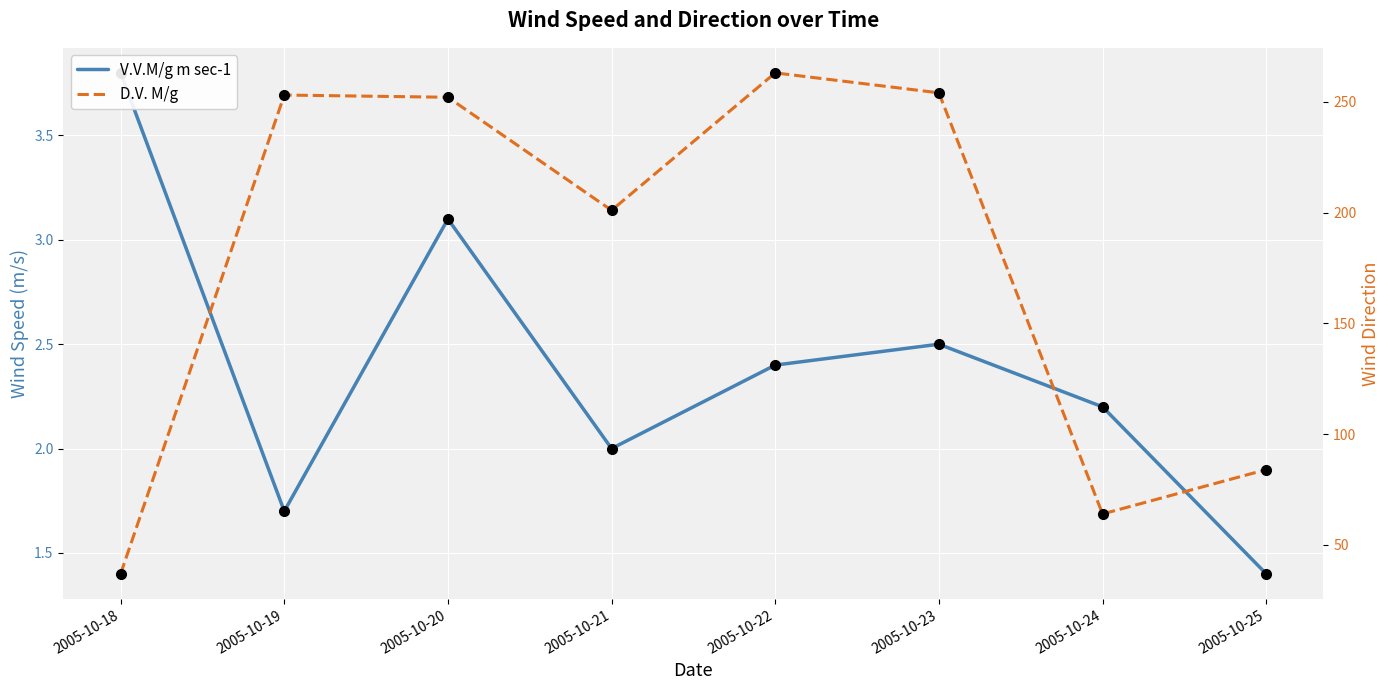

At which label does D.V. M/g reach its peak?

2005-10-22